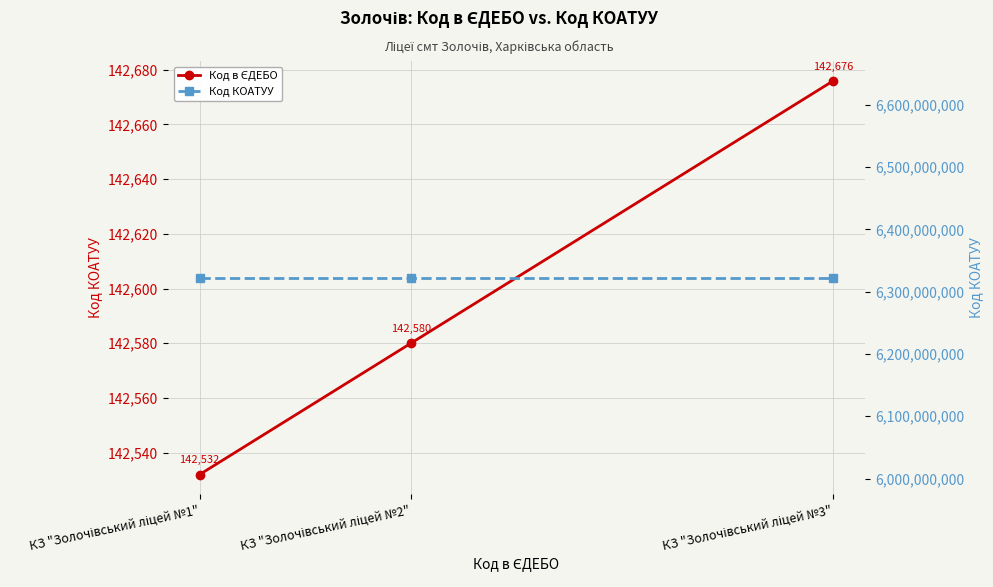

What is the highest value of the Код в ЄДЕБО series?

142676